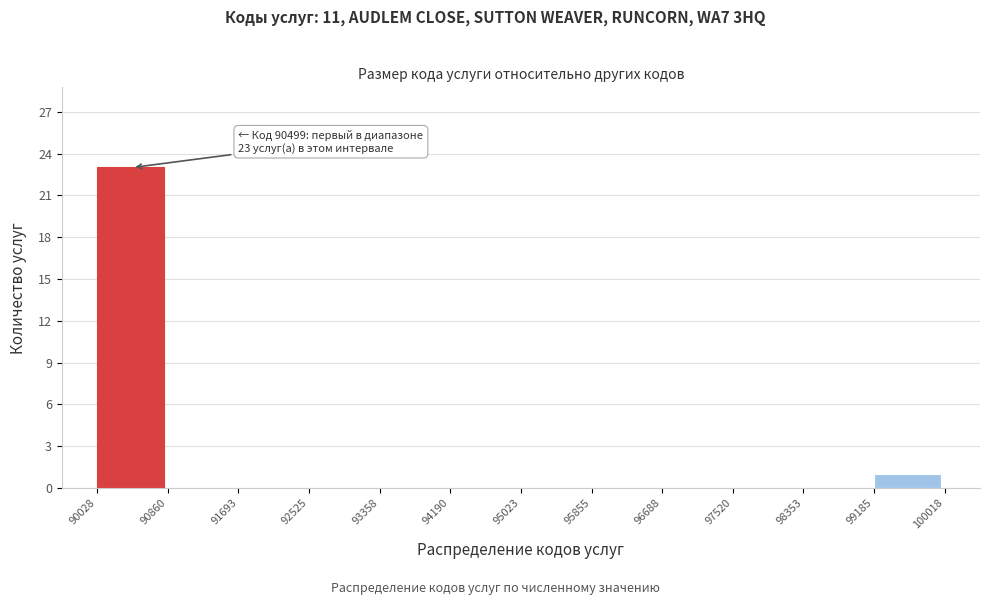

Which range on the x-axis has the tallest bar?

90028 to 90860